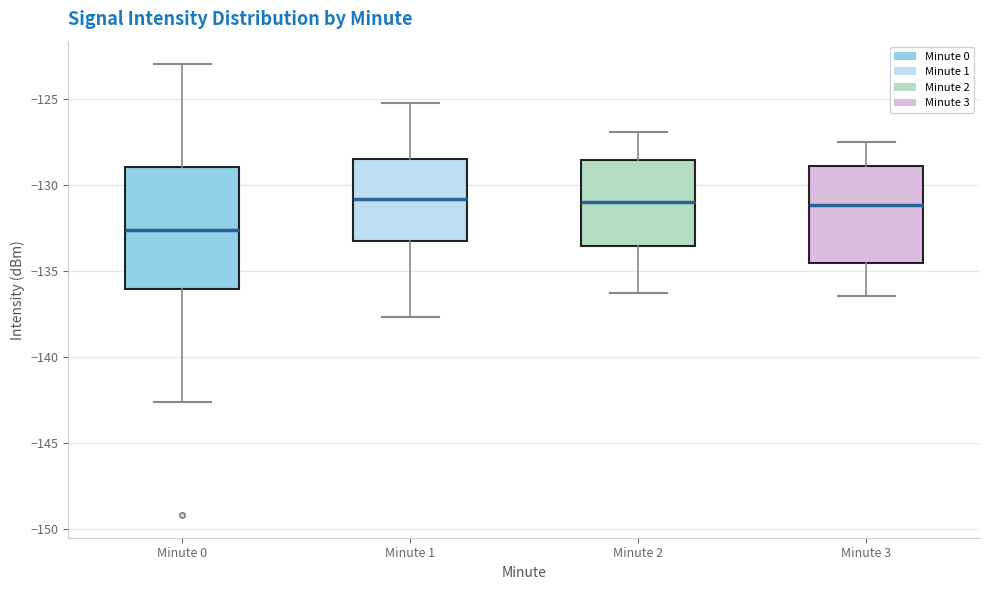

Reading left to right, read every box against the y-axis: the position of its median line, the range the box covers, and the ends of its whiskers. The values are not printed on the chart, so give them approximately, as read against the axis.

Minute 0: median -132.5, box -136.0 to -129.0, whiskers -142.5 to -123.0
Minute 1: median -131.0, box -133.5 to -128.5, whiskers -137.5 to -125.0
Minute 2: median -131.0, box -133.5 to -128.5, whiskers -136.0 to -127.0
Minute 3: median -131.0, box -134.5 to -129.0, whiskers -136.5 to -127.5